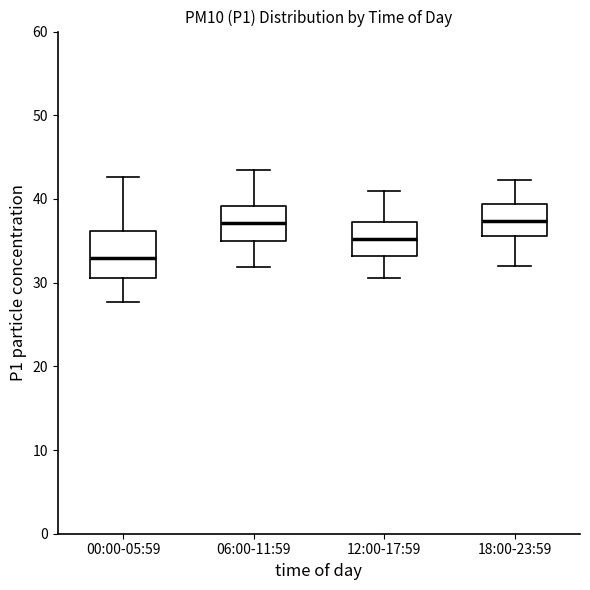

Which box is the tallest, from its lower edge to its upper edge?

00:00-05:59